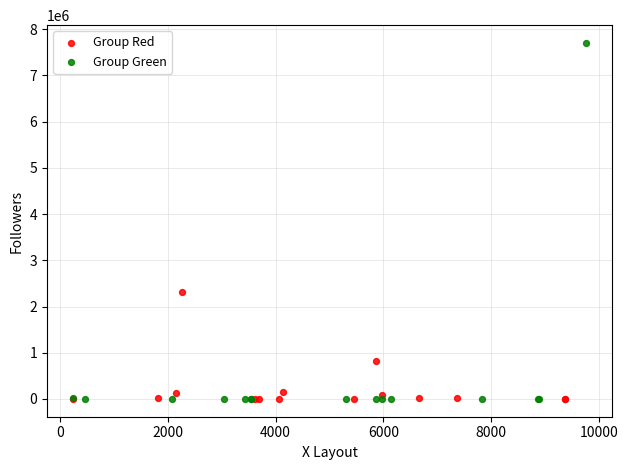

Which series has the widest spread of Y values?

Group Green